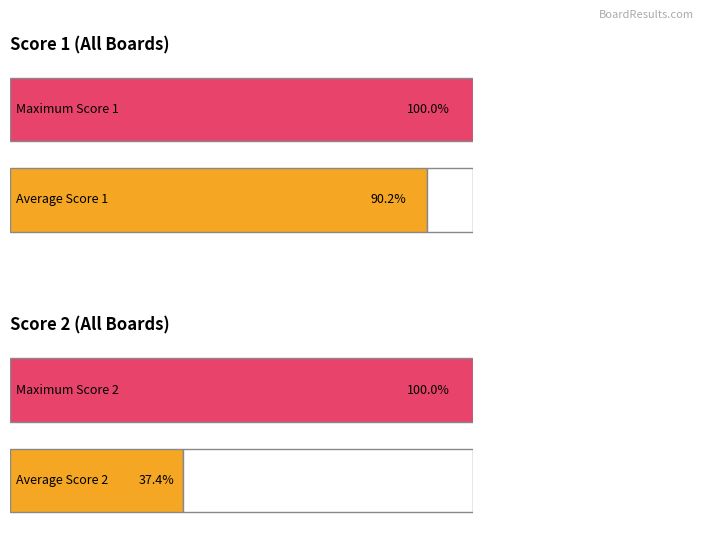

True or false: Score 1 has a value of 9 at 8.

False